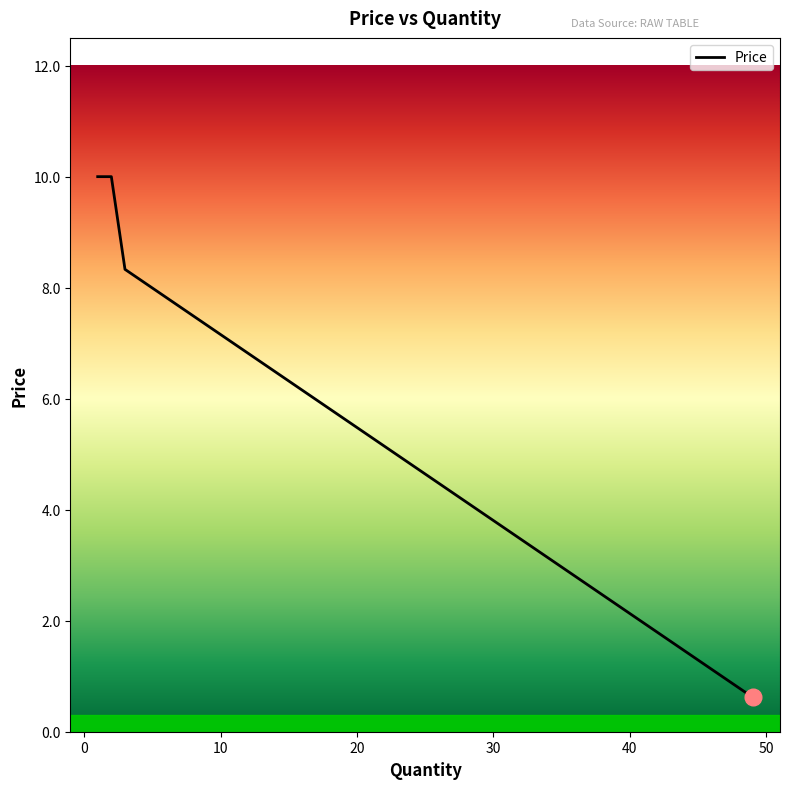

True or false: the data shows 10.0 at 1.

True